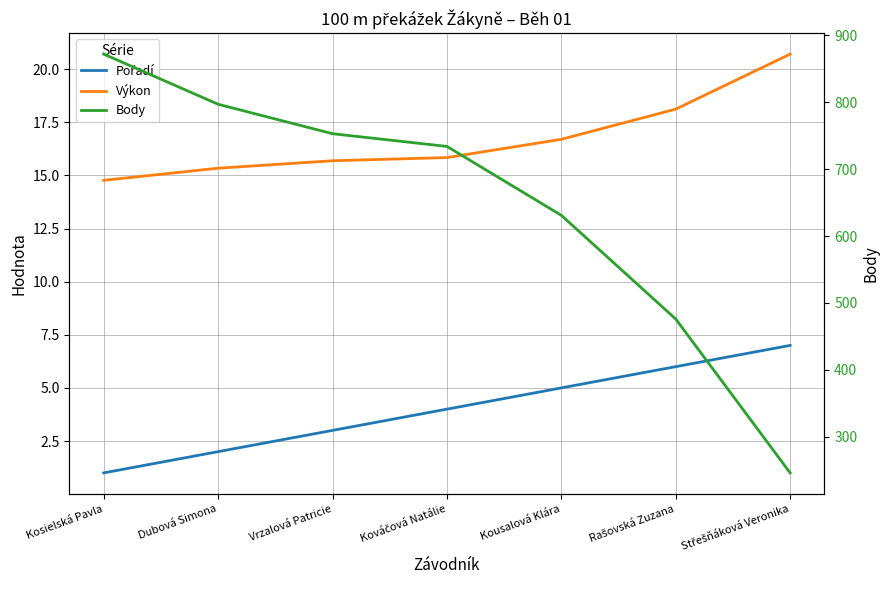

Is it true that Pořadí equals 5.0 at Kousalová Klára?

True